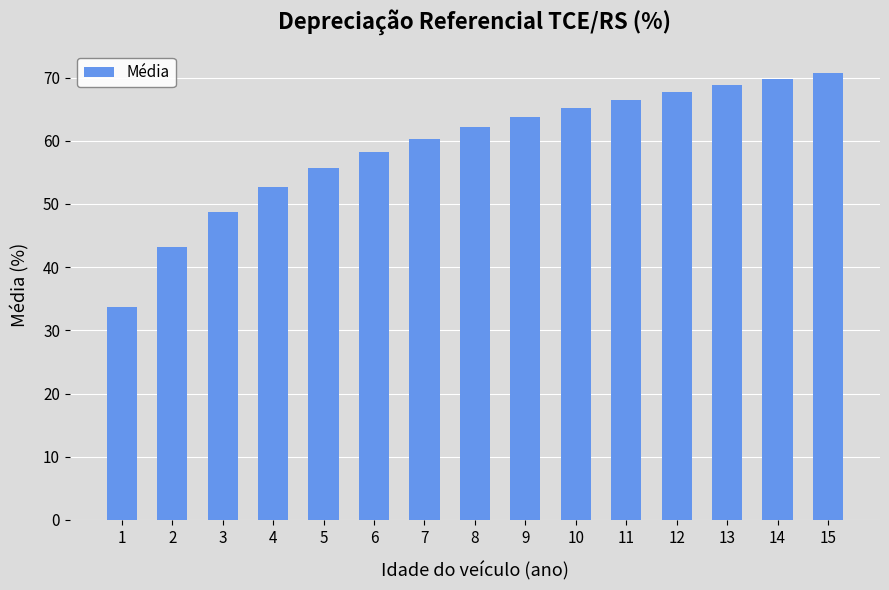

True or false: the data shows 64.4 at 2.

False